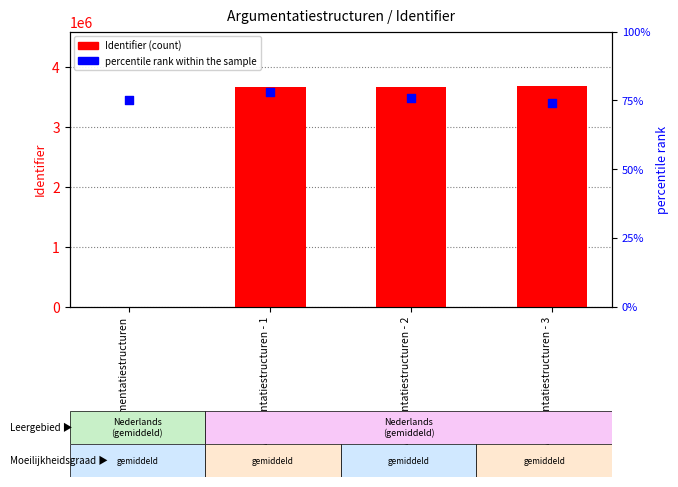

At how many categories does at least one series exceed 1779239?

3